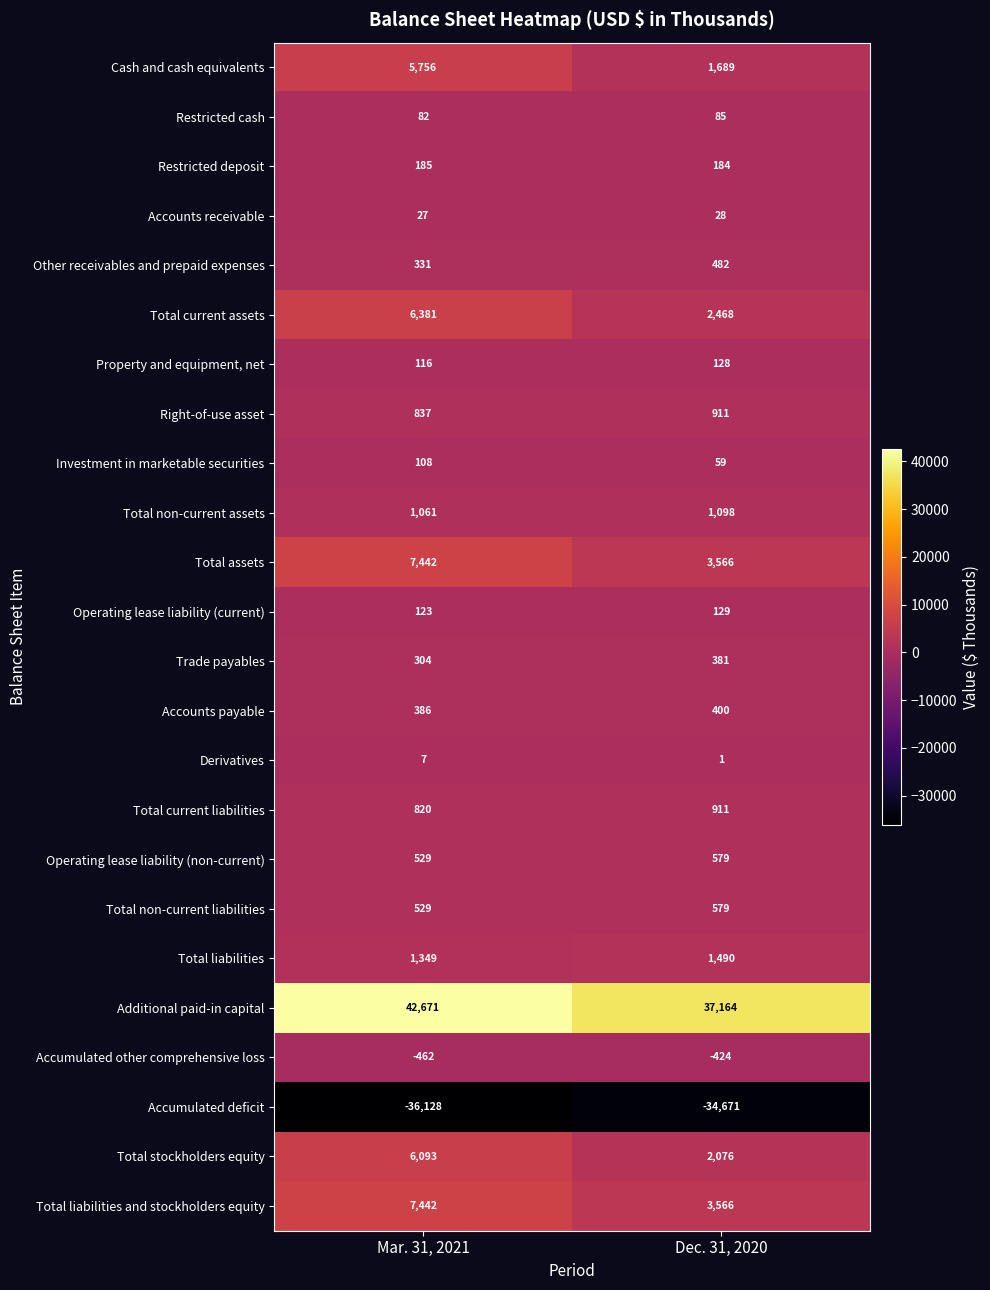

What is the difference between the highest and lowest values at Mar. 31, 2021?

78799